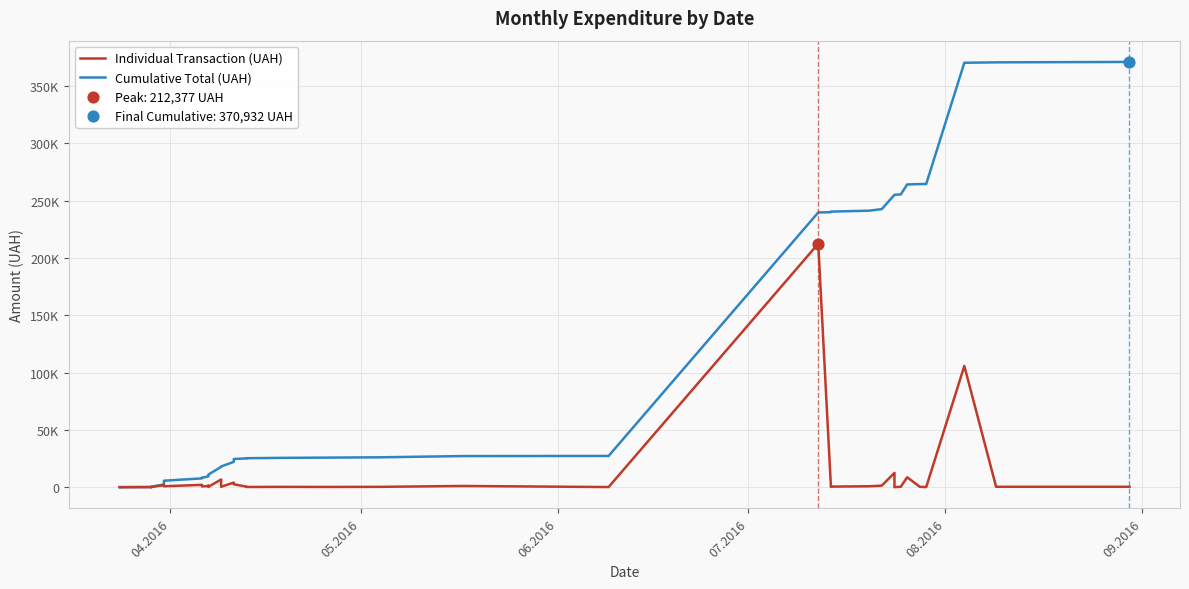

Which series reaches the minimum Y coordinate?

Individual Transaction (UAH)